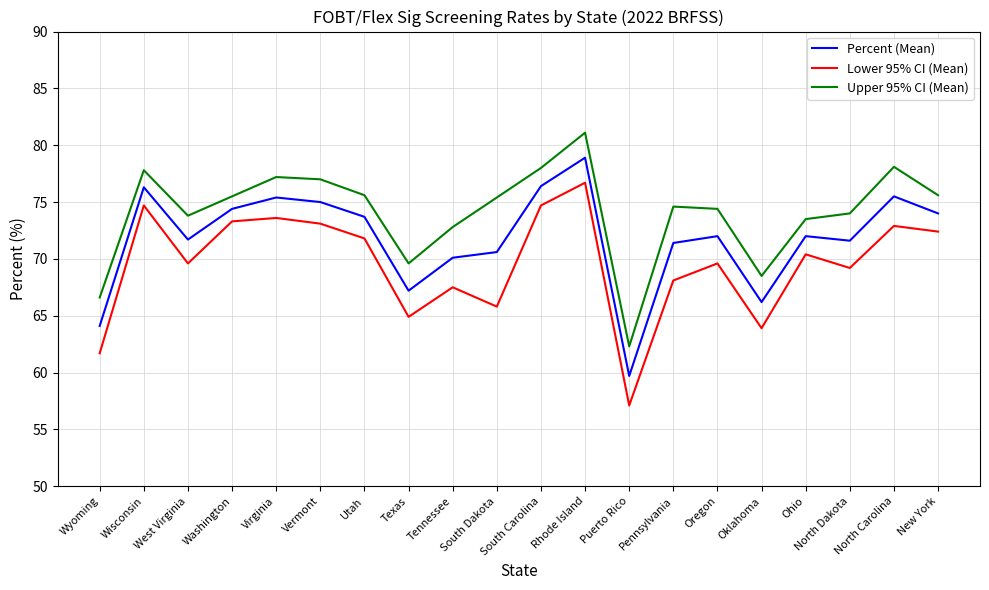

At which label does Upper 95% CI (Mean) first exceed 75?

Wisconsin